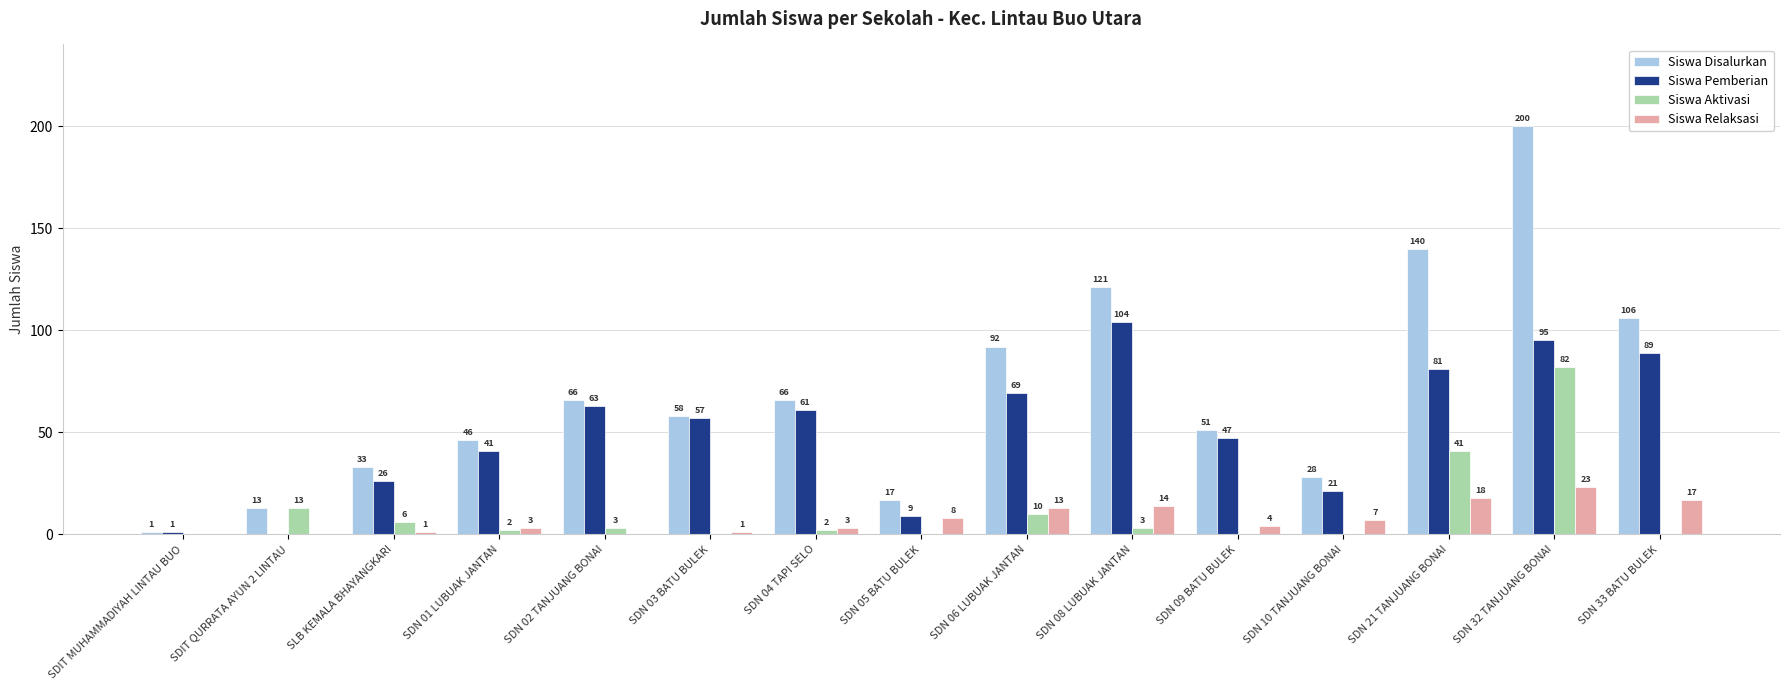

What is the average value of the Siswa Disalurkan series?

69